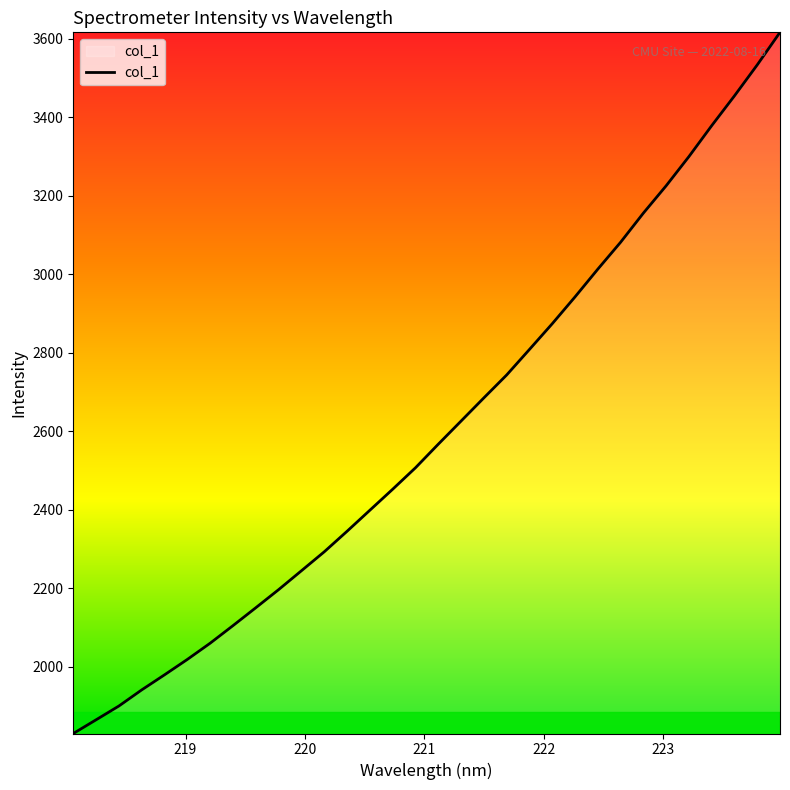

What is the difference between the maximum and minimum values?

1785.4